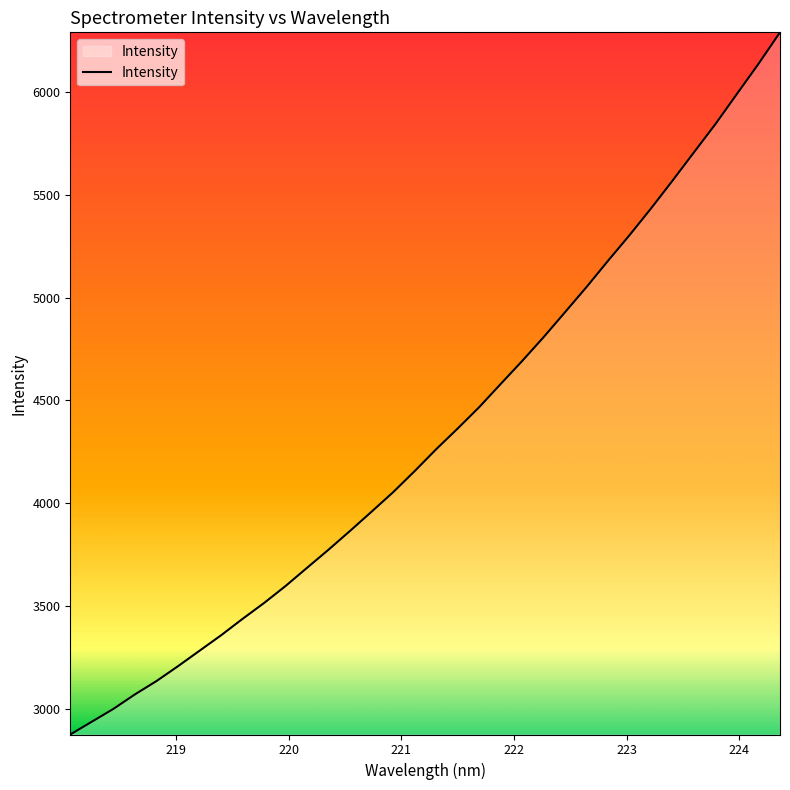

What is the smallest value displayed?

2873.4